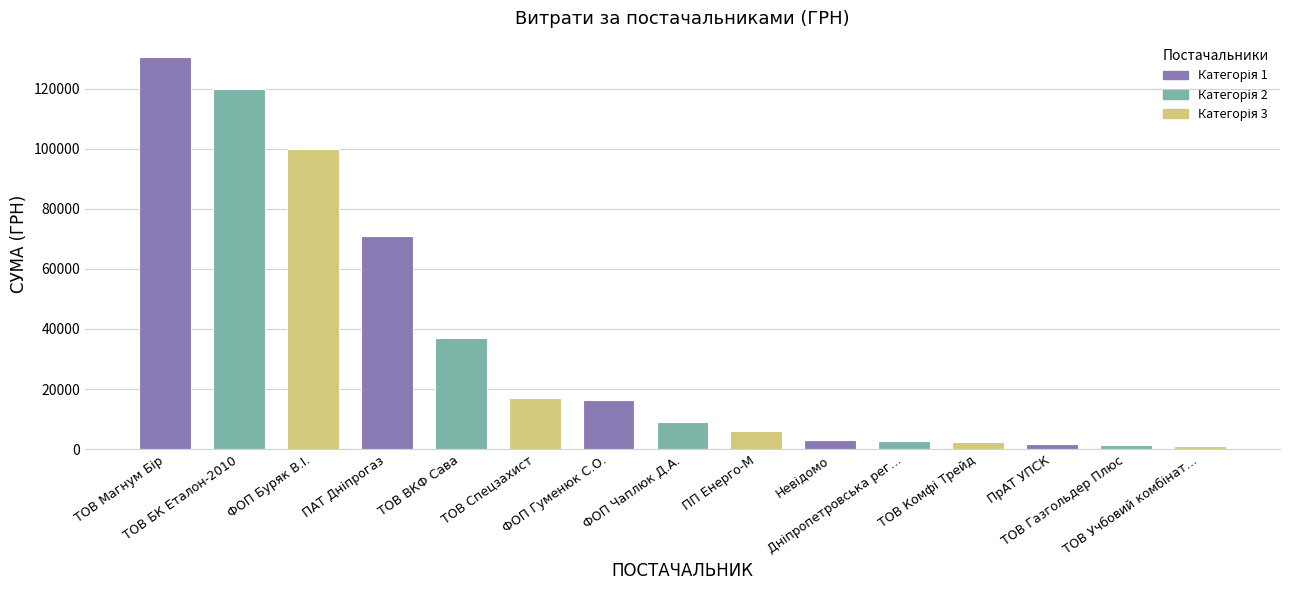

What is the sum of all values?

518623.8